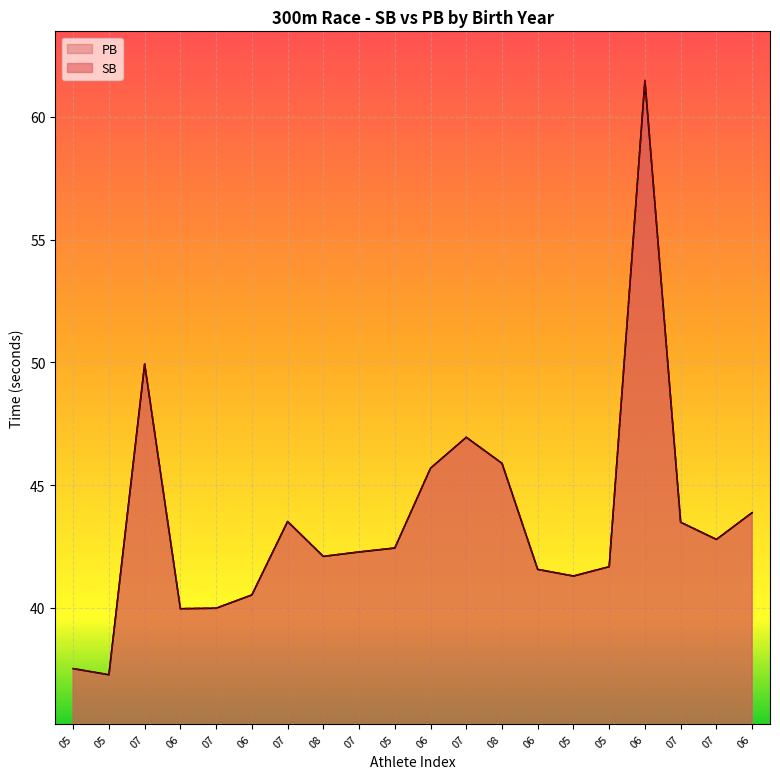

True or false: PB and SB cross at least once.

False